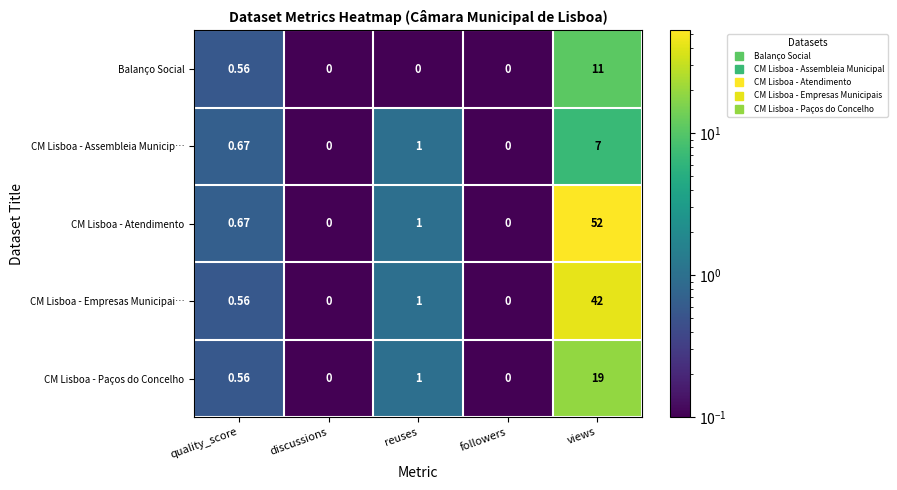

Which category has the highest value in the CM Lisboa - Atendimento series?

views